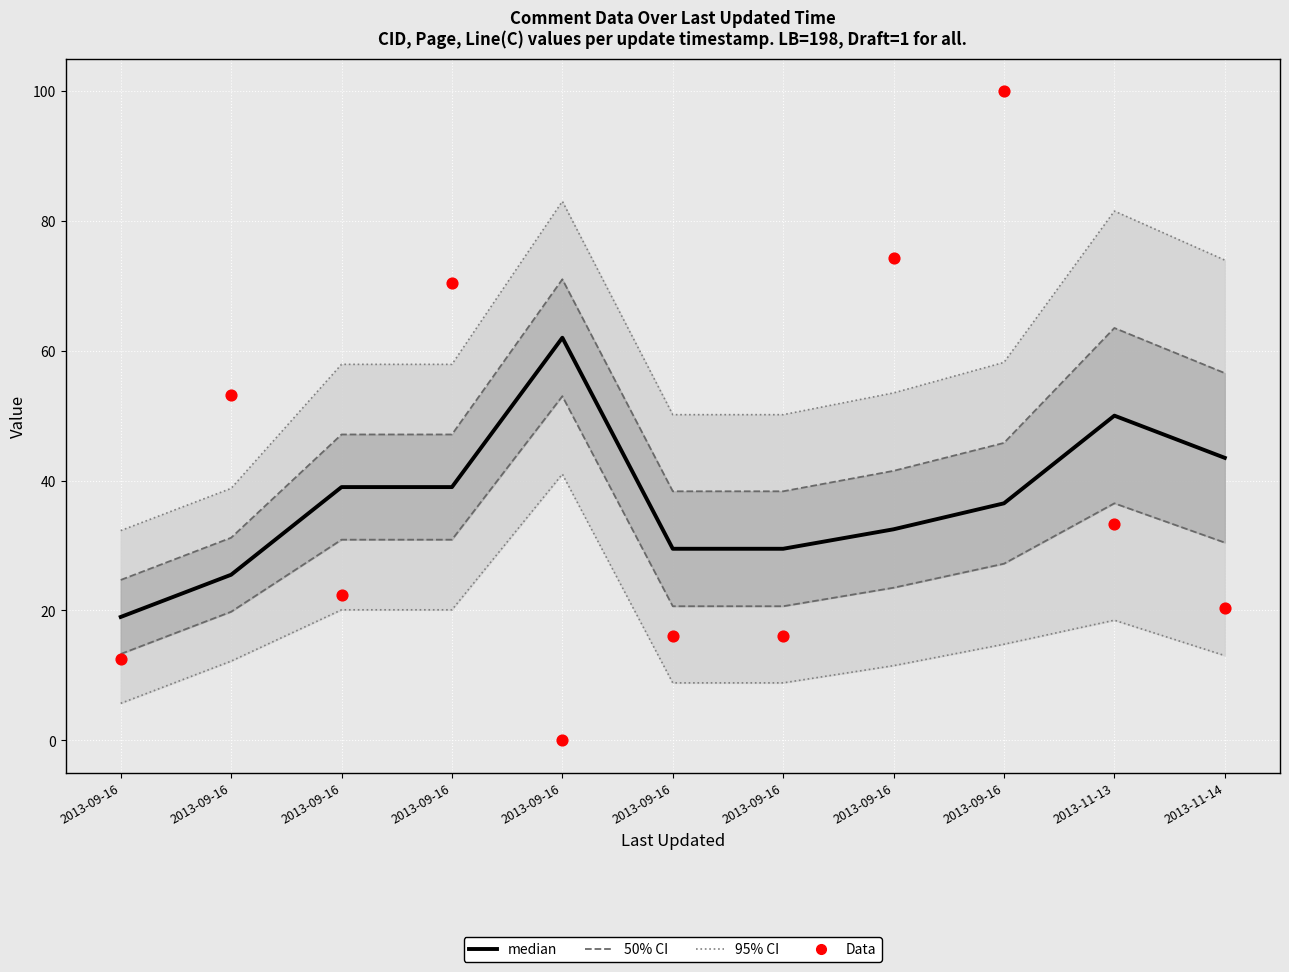

Which series contains the lowest Y value?

Data (CID norm.)